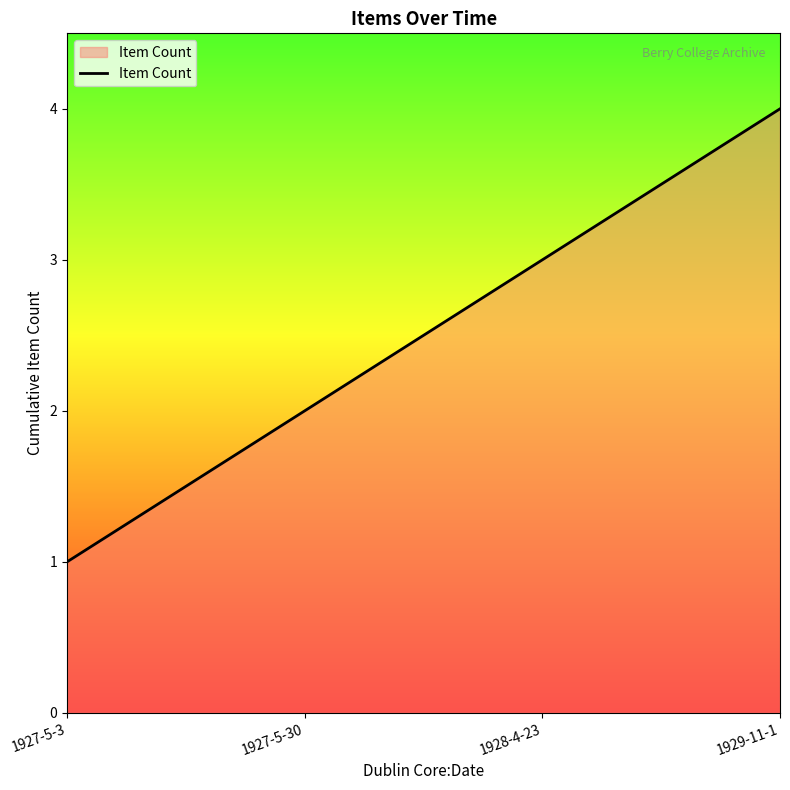

Reading left to right, list all the values displayed in this chart.

1927-5-3=1	1927-5-30=2	1928-4-23=3	1929-11-1=4